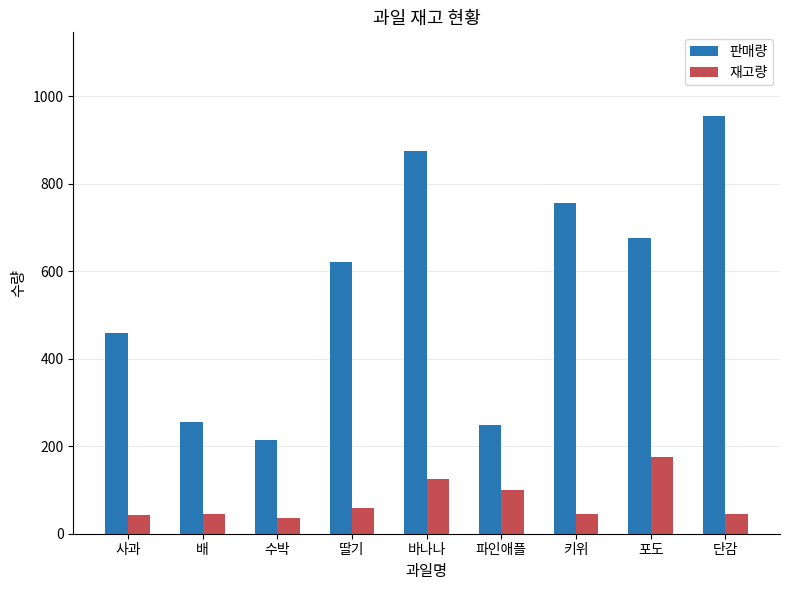

Which series has the largest range (max minus min)?

판매량